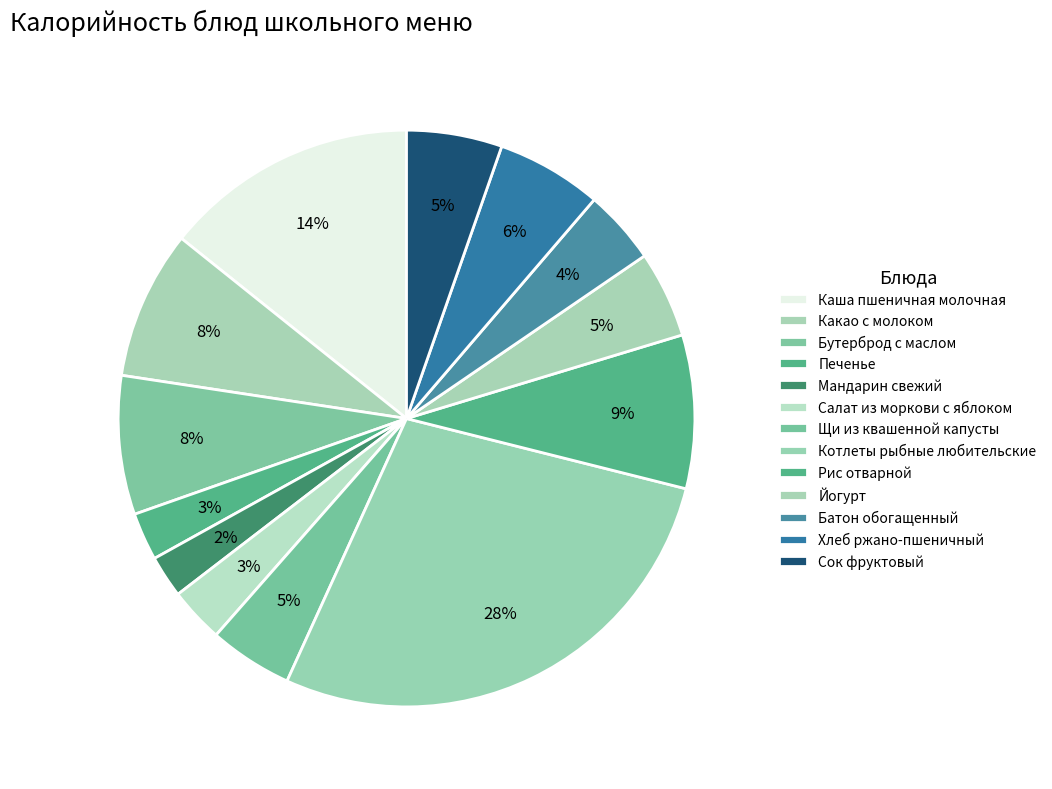

What percentage is the Сок фруктовый slice, to the nearest percent?

5%